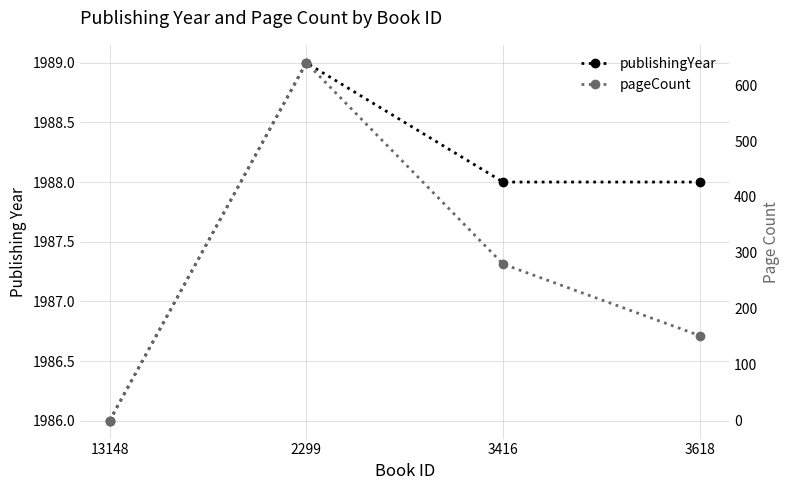

Which series has the widest spread of values?

pageCount